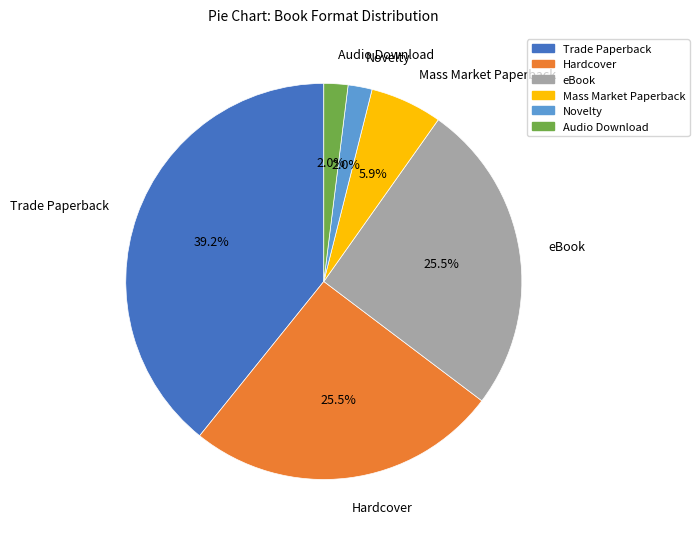

Which slice is the largest?

Trade Paperback